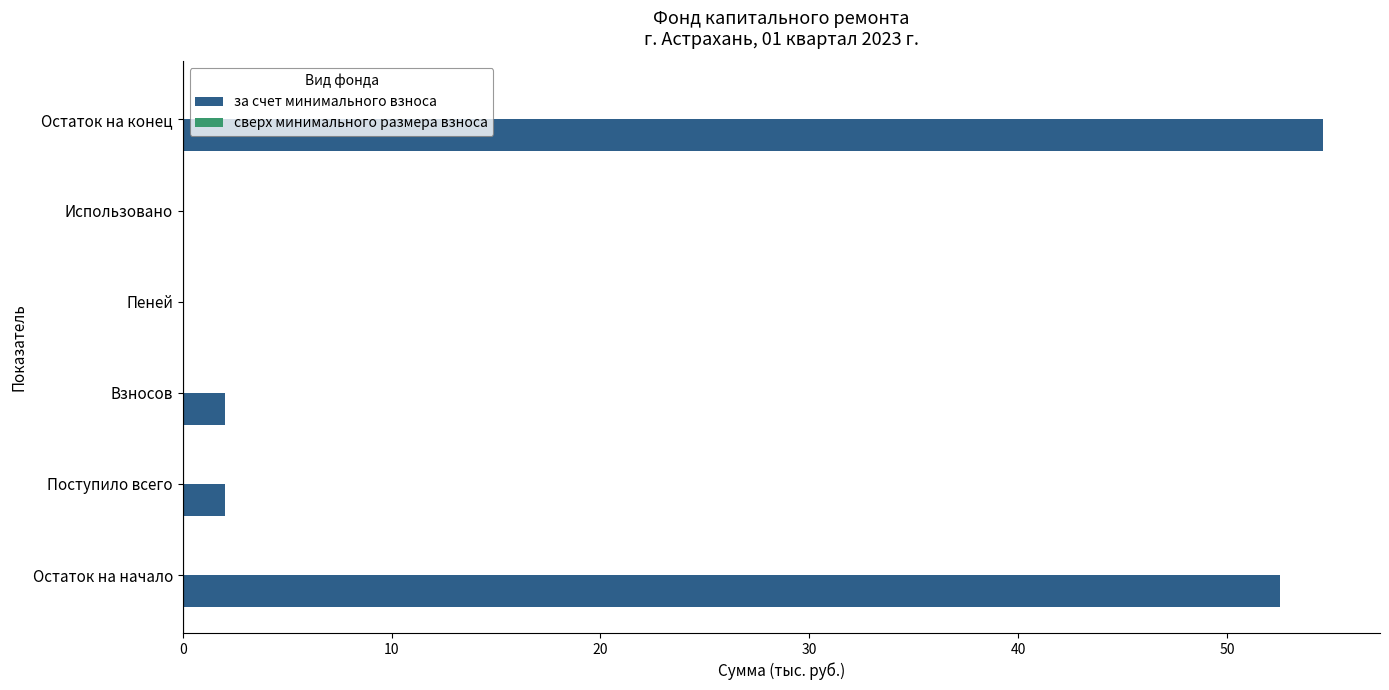

How many categories are shown in the chart?

6